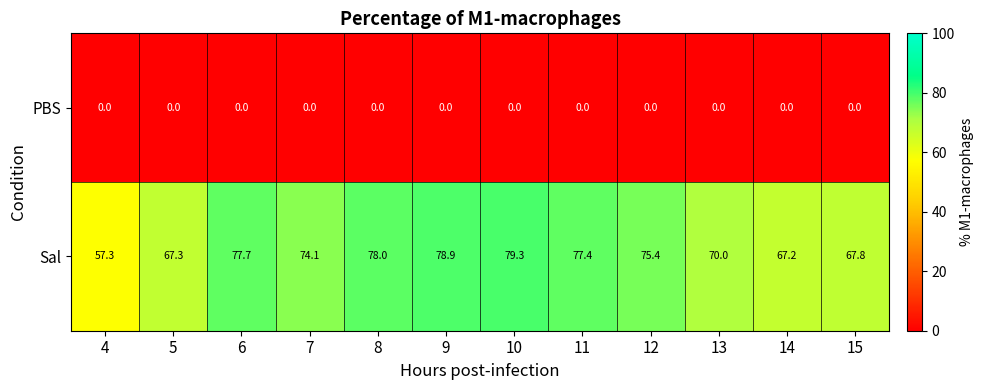

True or false: Sal has a value of 117.9 at 13.

False